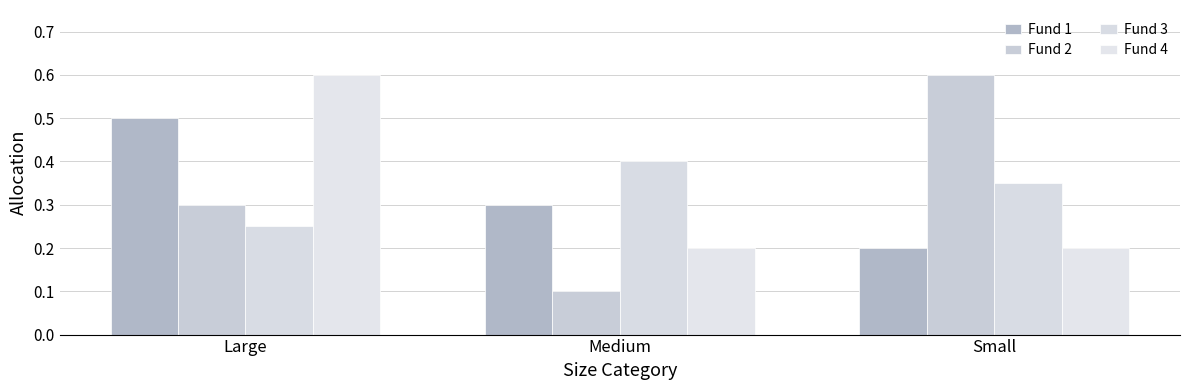

What are all the series names shown in the legend?

Fund 1, Fund 2, Fund 3, Fund 4